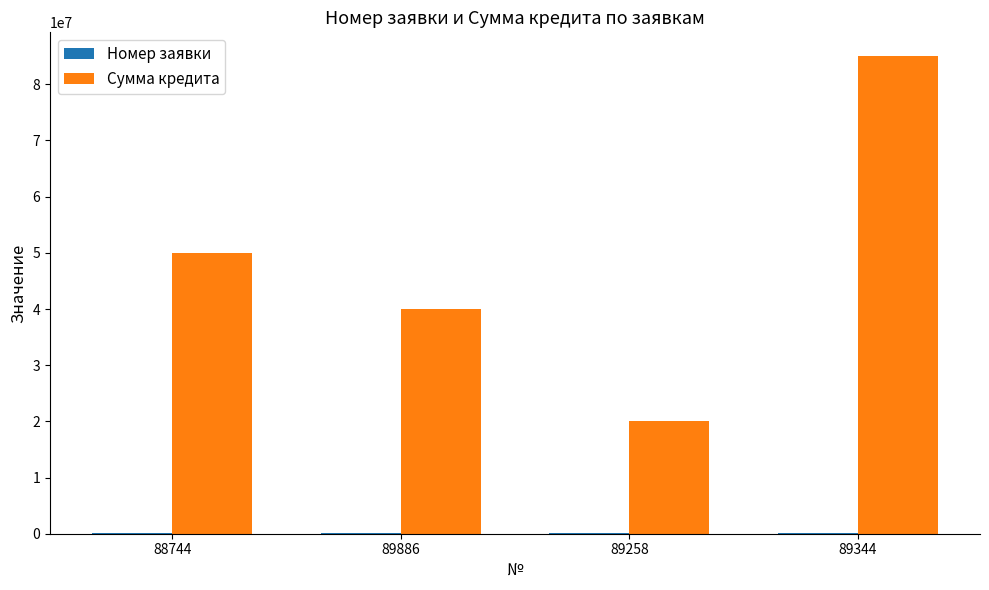

What is the maximum value shown in the chart?

85000000